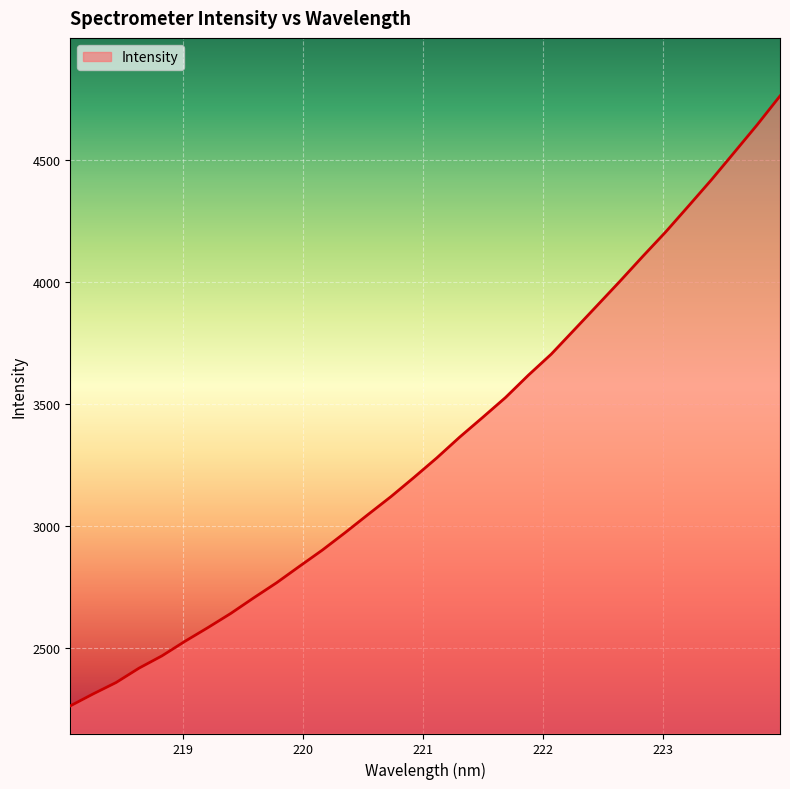

True or false: the data has more than 0 interior local peaks.

False